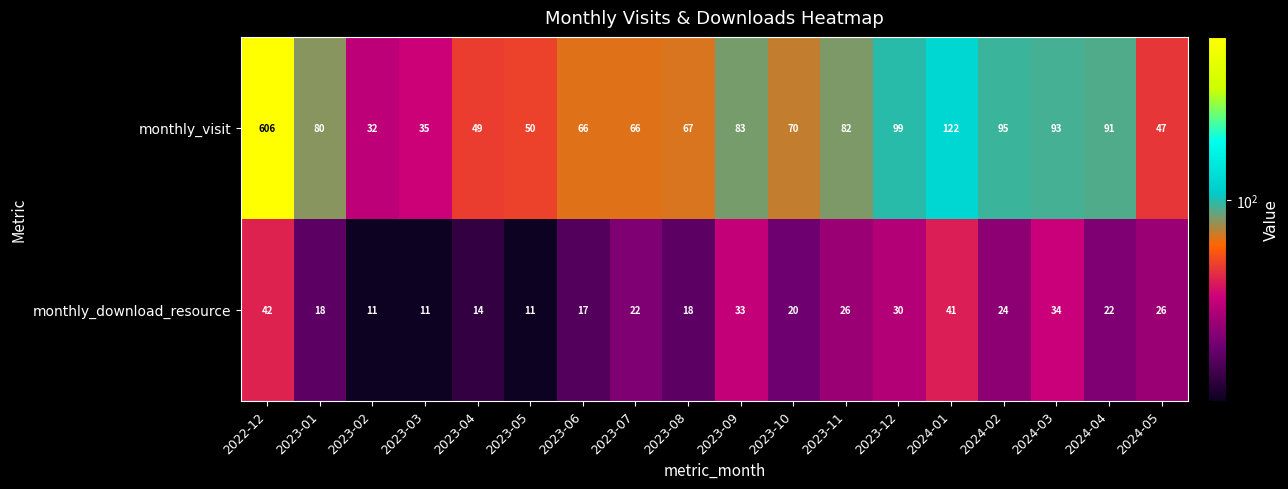

What is the minimum value for monthly_download_resource?

11